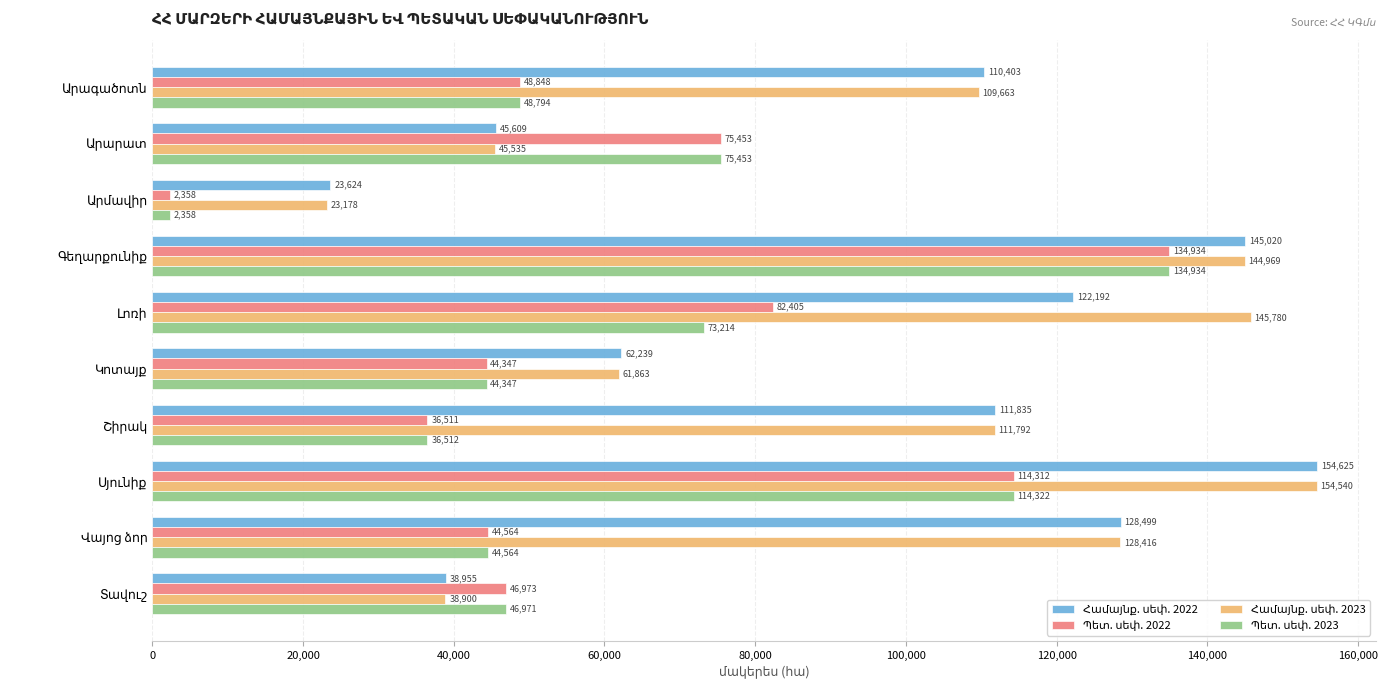

At how many categories does at least one series exceed 70199?

7